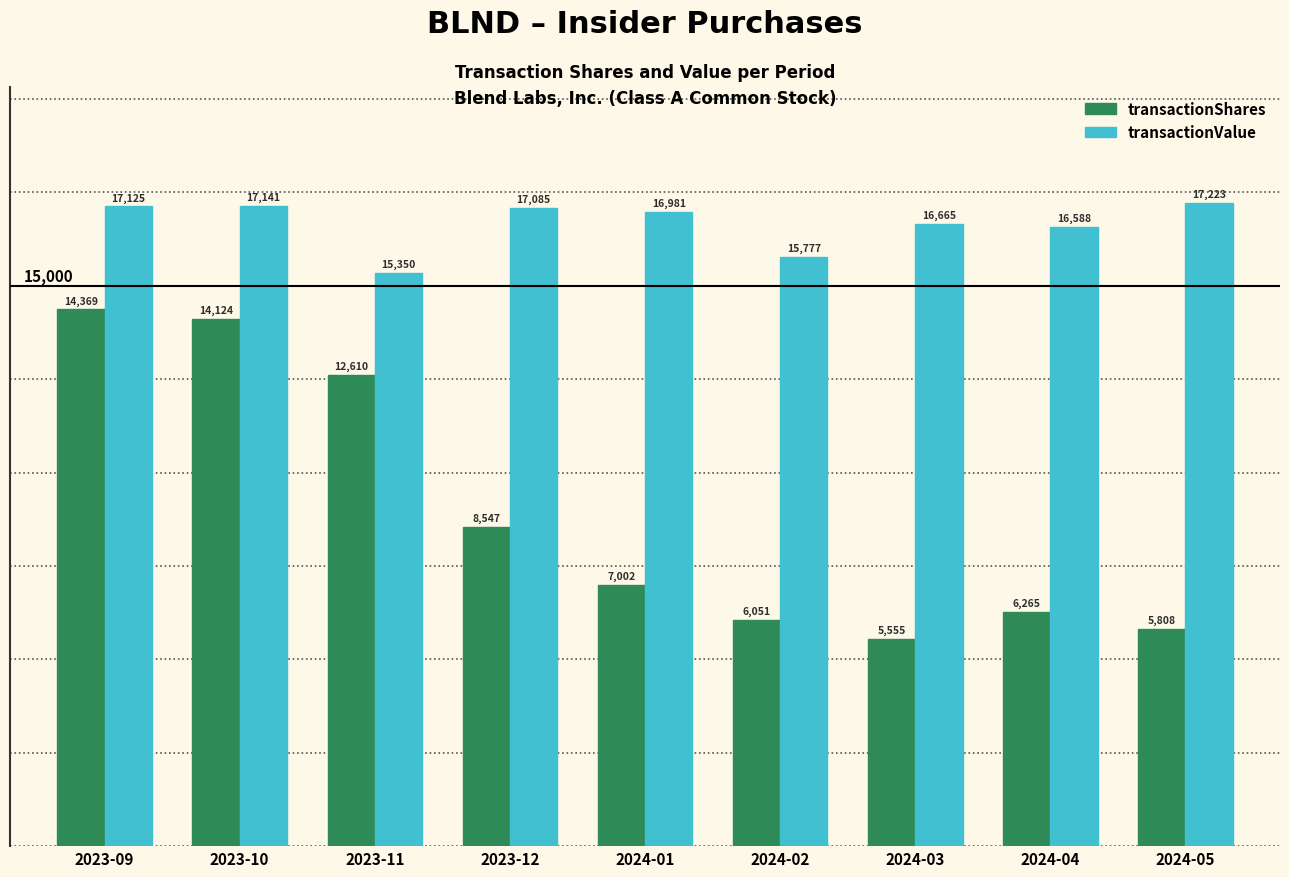

Which series has the largest range (max minus min)?

transactionShares